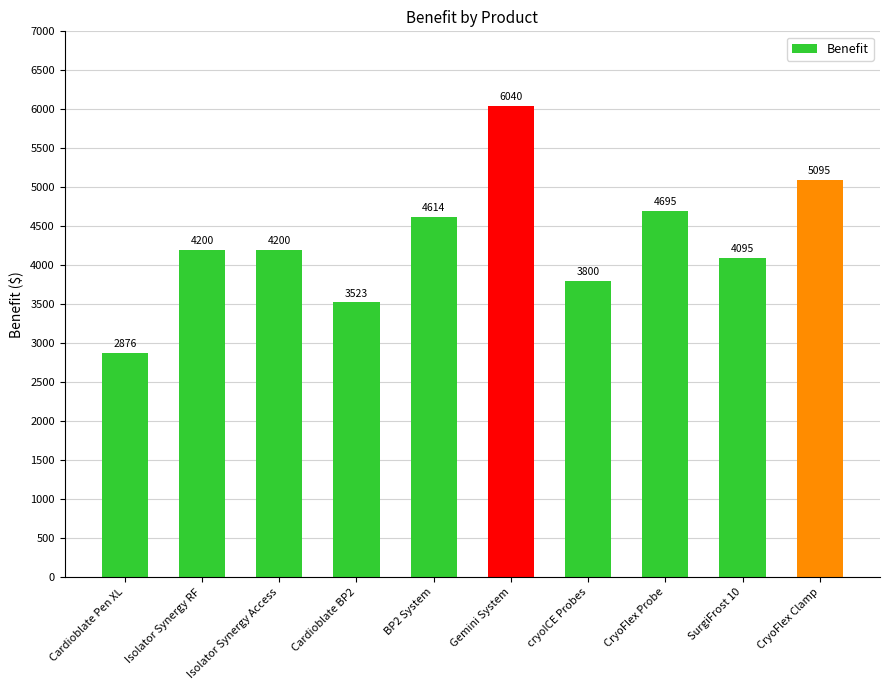

Reading left to right, extract all data points from this chart.

Cardioblate Pen XL=2876	Isolator Synergy RF=4200	Isolator Synergy Access=4200	Cardioblate BP2=3523	BP2 System=4614	Gemini System=6040	cryoICE Probes=3800	CryoFlex Probe=4695	SurgiFrost 10=4095	CryoFlex Clamp=5095